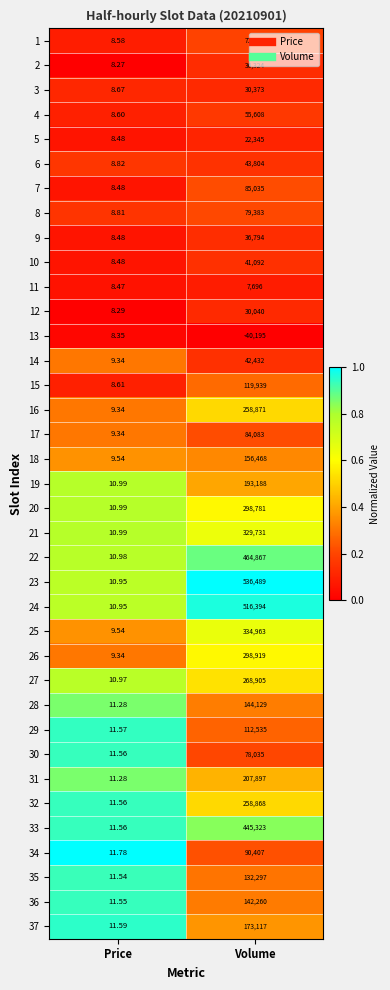

Is the value of 18 at Price greater than the value of 2 at Price?

Yes